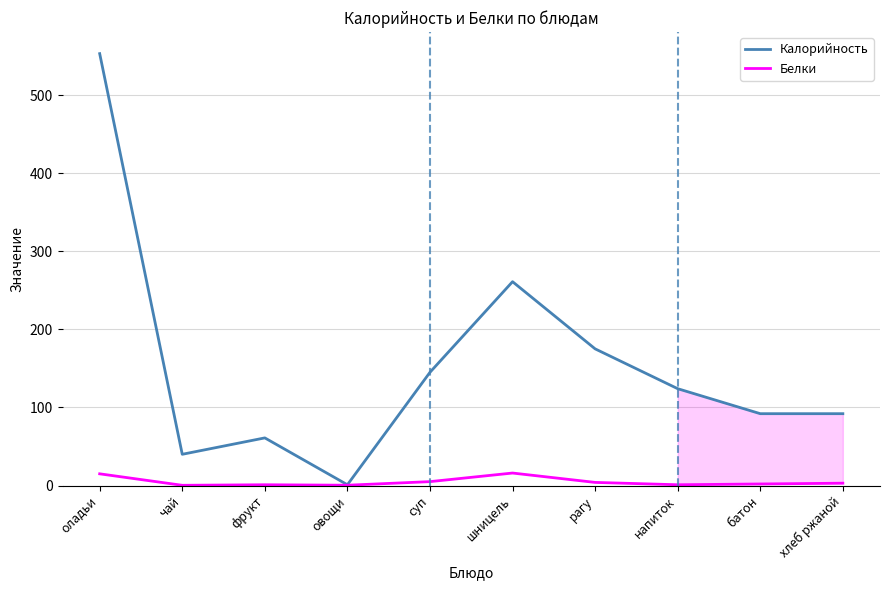

In Белки, how many points are lower than both neighbors (excluding endpoints)?

3